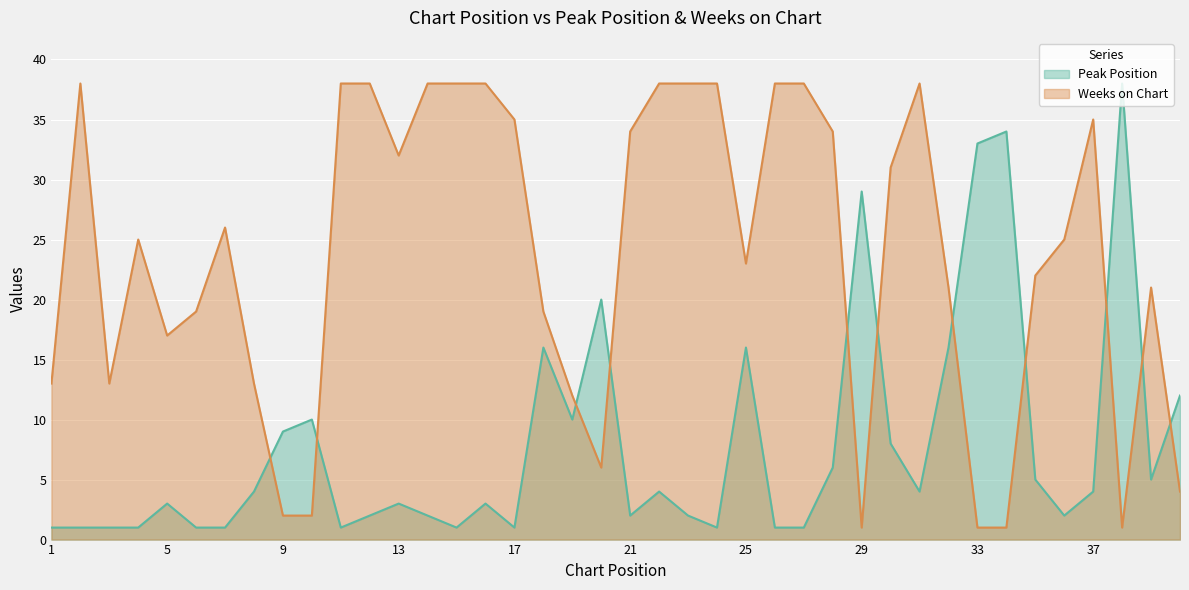

What is the average value of the Peak Position series?

8